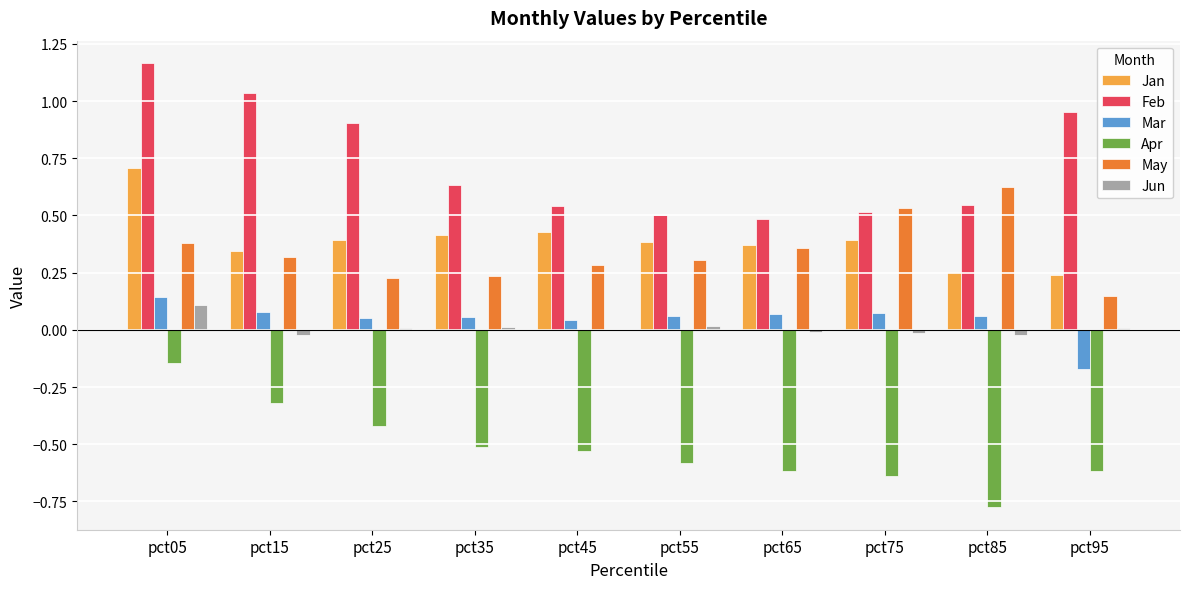

Is the value of Feb at pct45 greater than the value of Jan at pct25?

Yes